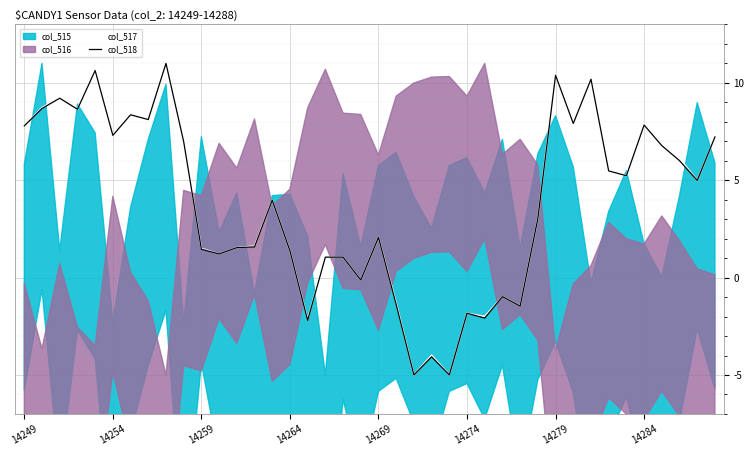

True or false: col_518 and col_517 intersect in this chart.

False